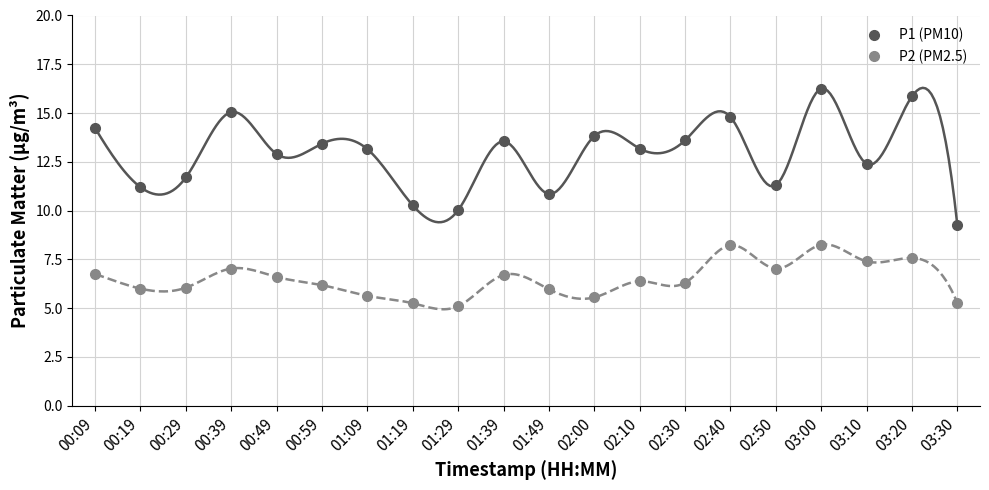

True or false: P1 (PM10) and P2 (PM2.5) intersect in this chart.

False